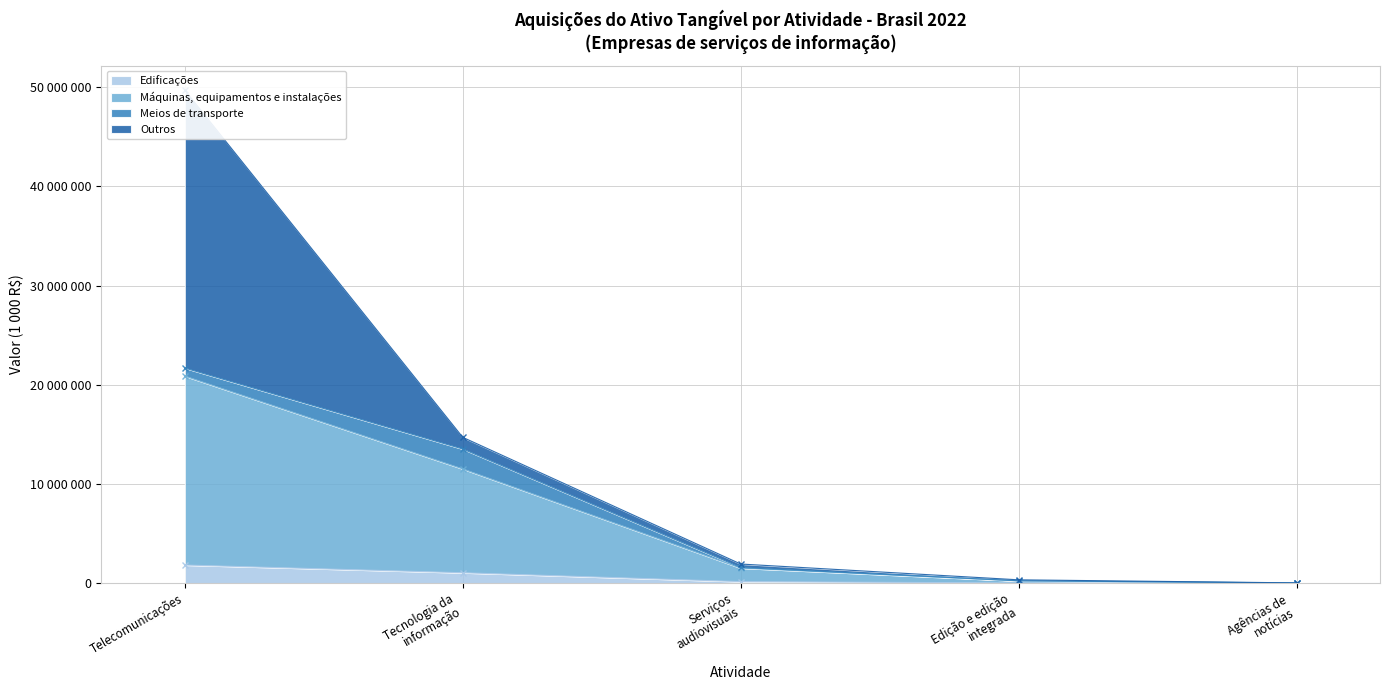

Is the value of Edificações at Edição e edição integrada greater than the value of Máquinas, equipamentos e instalações at Serviços audiovisuais?

No